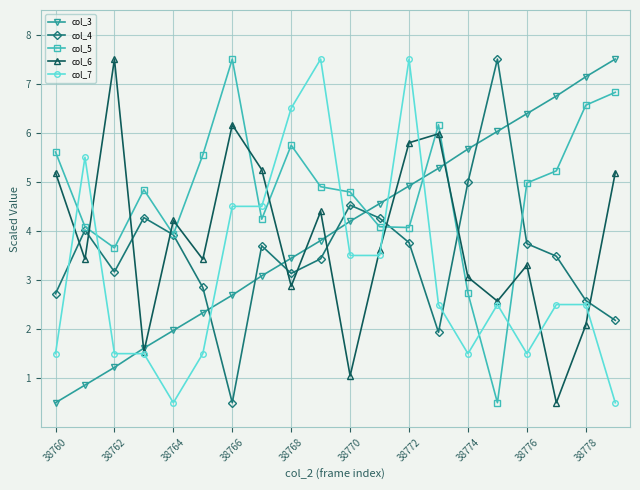

What is the maximum value shown in the chart?

7.5